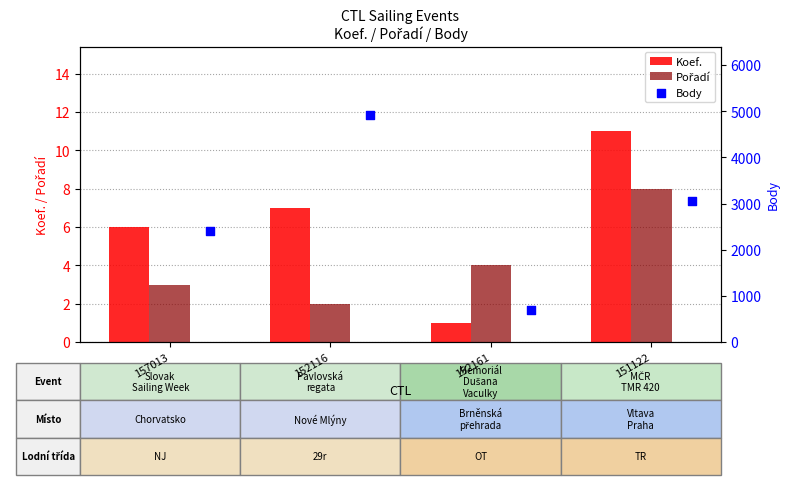

Which category has the highest value in the Koef. series?

151122